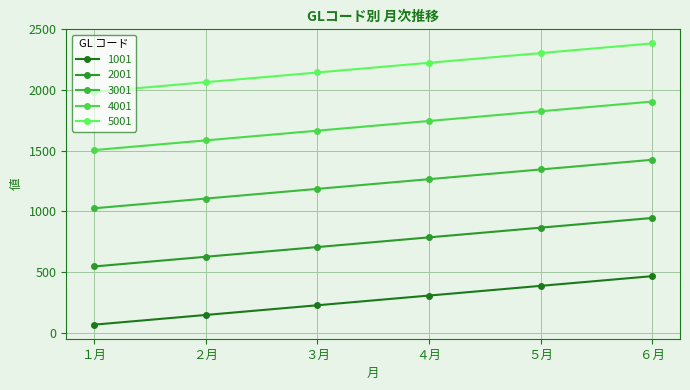

How many data points in 1001 are less than 305?

3